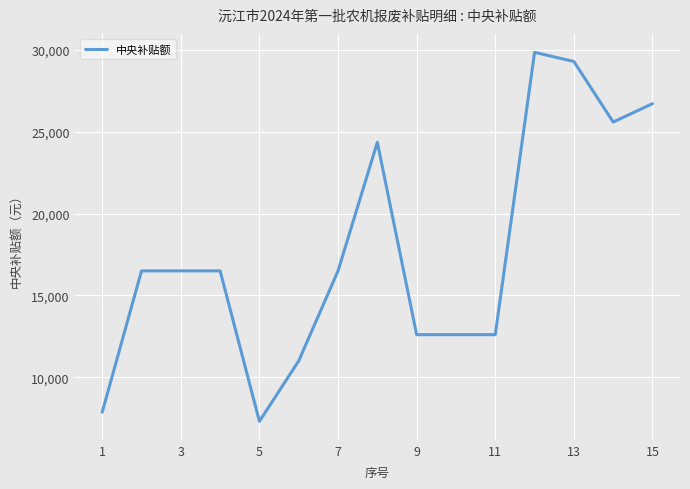

What is the difference between the maximum and minimum values?

22560